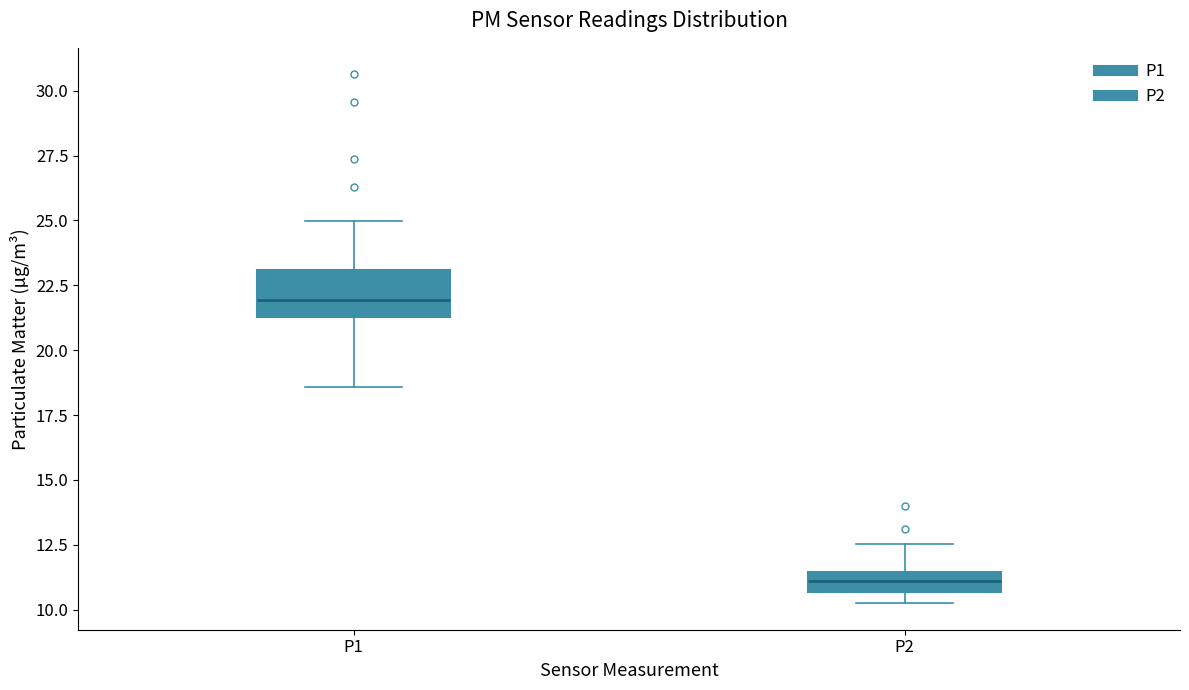

Reading left to right, transcribe this box plot: for each box, give where its median line is, the range the box spans, and where its two whiskers end, as read against the y-axis. The values are not printed on the chart, so give them approximately, as read against the axis.

P1: median 22.0, box 21.5 to 23.0, whiskers 18.5 to 25.0
P2: median 11.0, box 10.5 to 11.5, whiskers 10.5 (below the box's lower edge) to 12.5